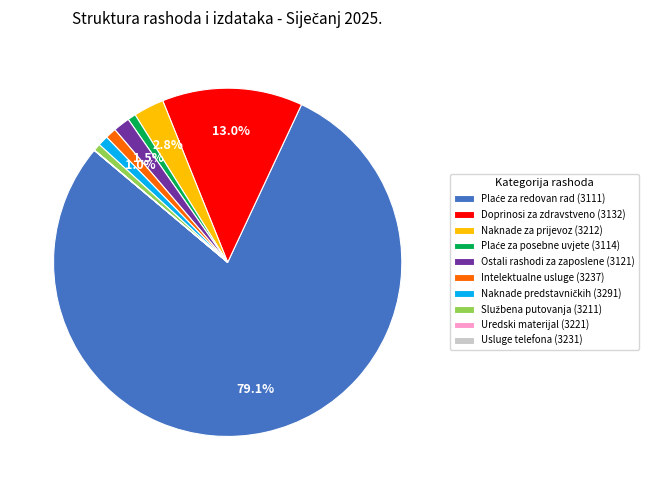

Combined, do Doprinosi za zdravstveno (3132) and Intelektualne usluge (3237) account for over 50%?

No